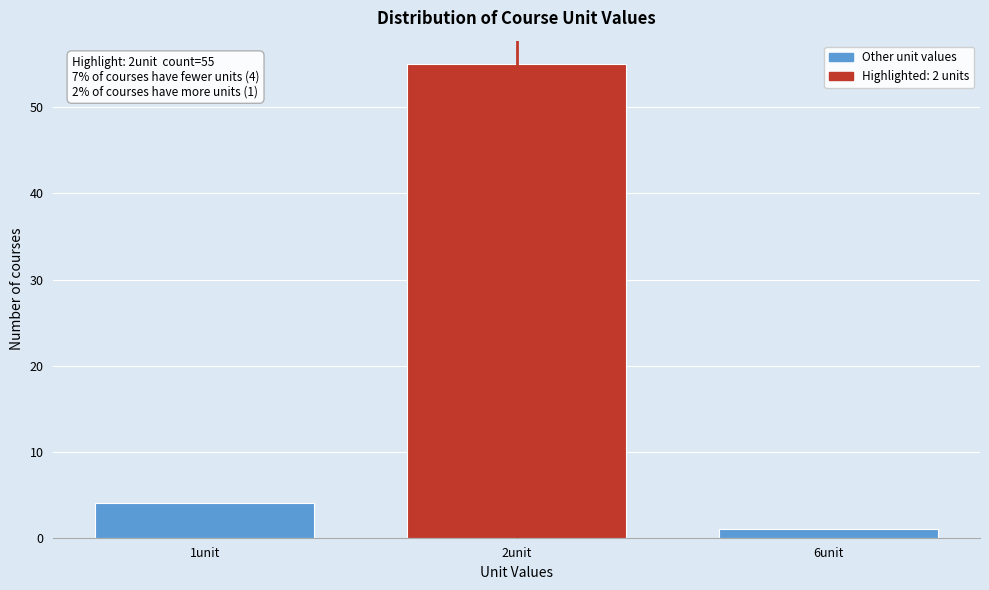

Reading left to right, transcribe all the data shown in this chart.

1unit=4	2unit=55	6unit=1